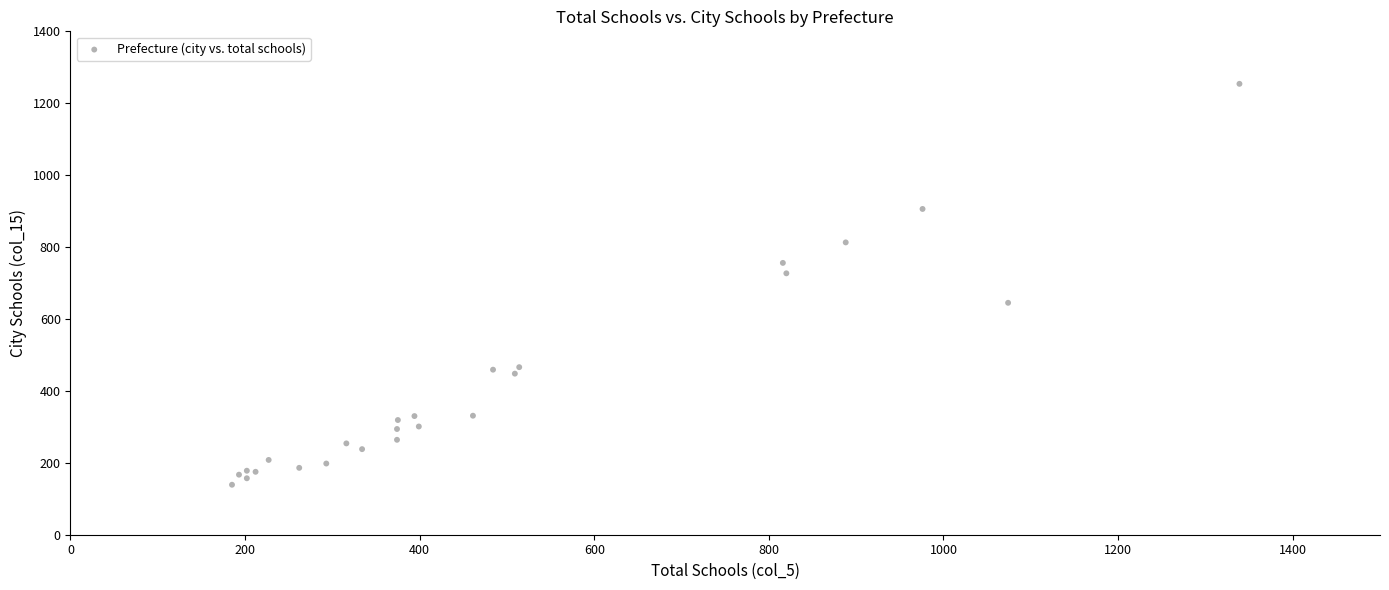

What Y value in the scatter plot is closest to 696?

727